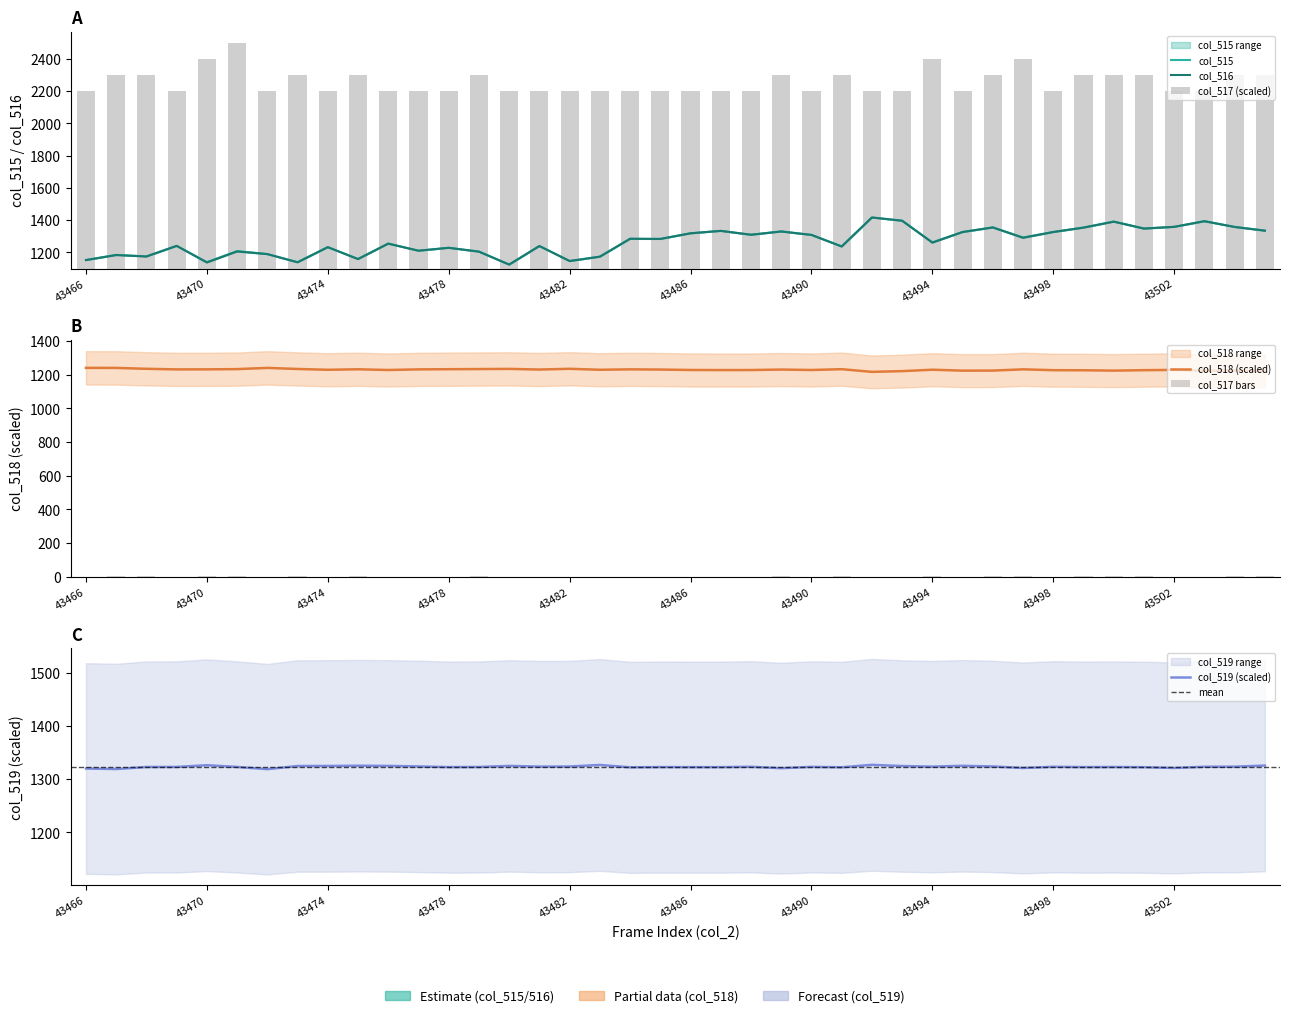

What is the value of the col_516 bar at the 37th from the left?

1359.0